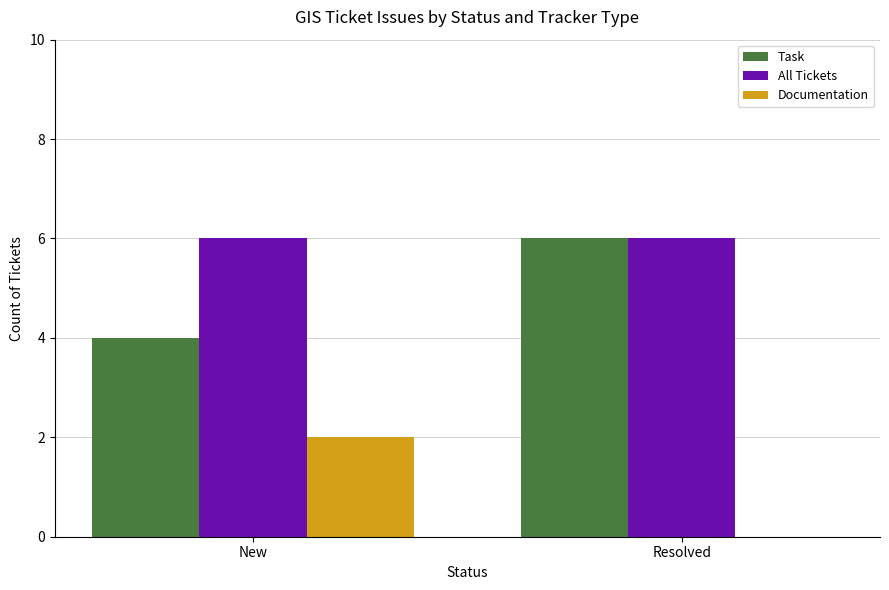

How many data points does each series have?

2